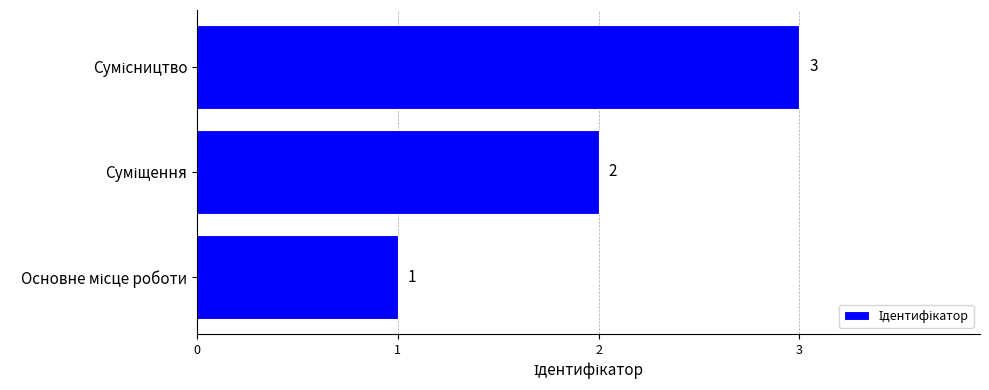

What is the sum of all values?

6